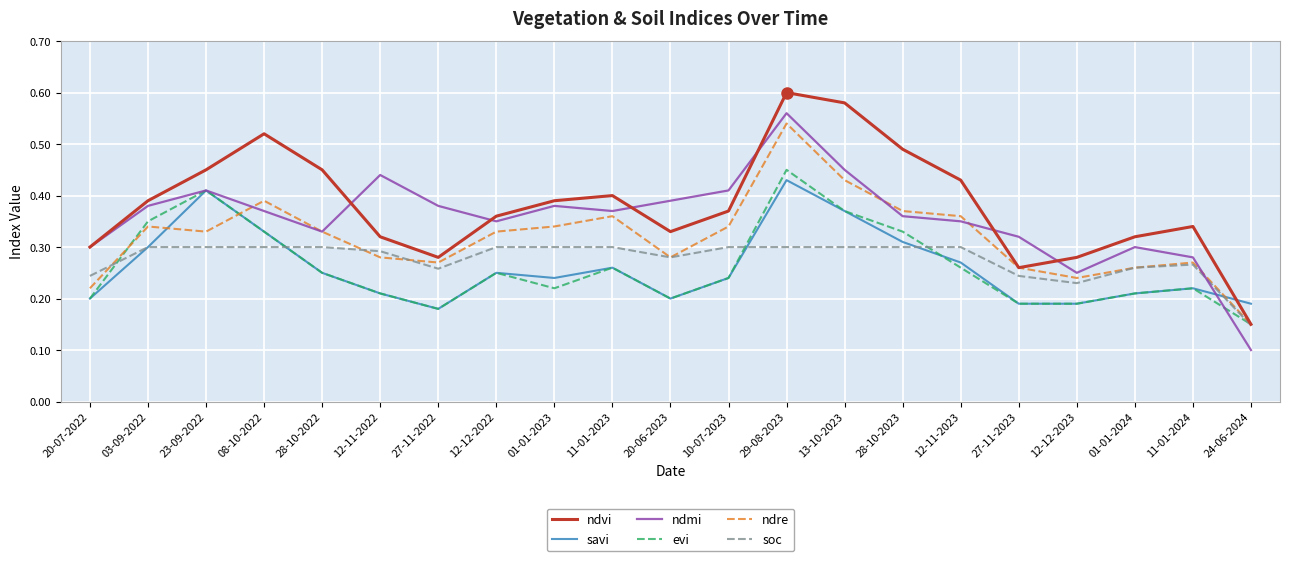

At which category is the sum across all series the highest?

29-08-2023